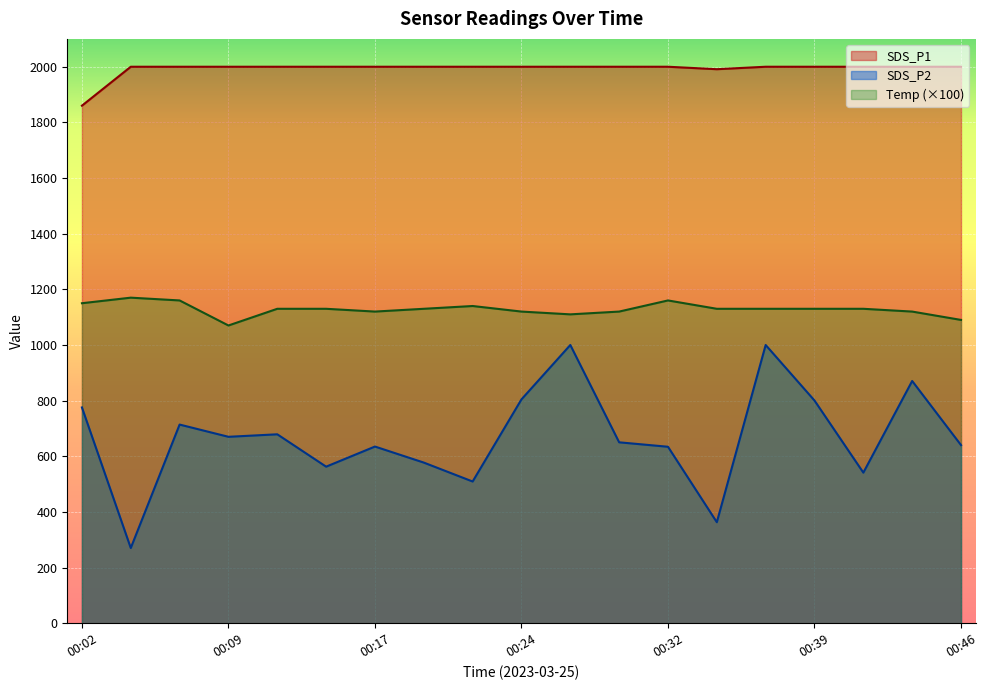

What is the approximate value of SDS_P2 at 00:39?

800.3